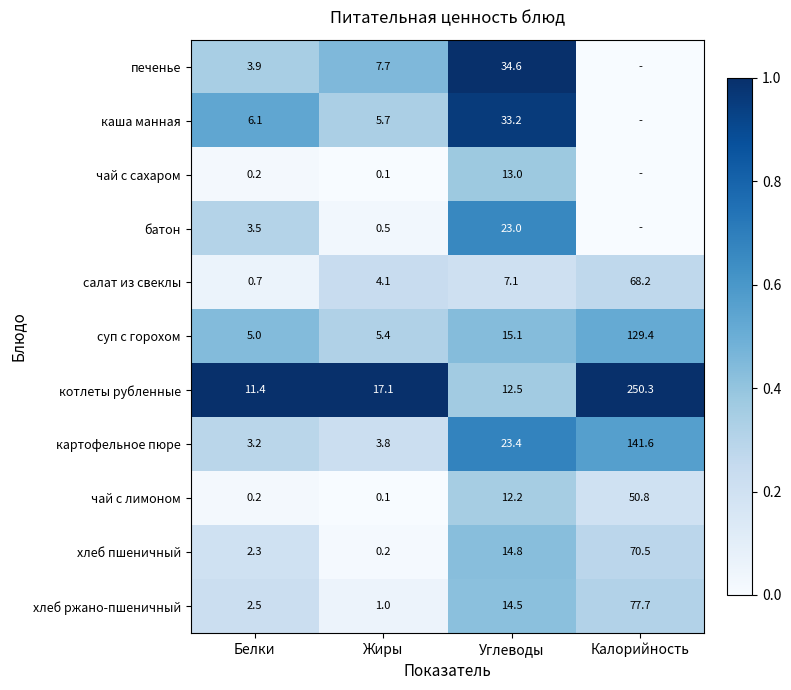

True or false: суп с горохом has a value of 15.1 at Углеводы.

True